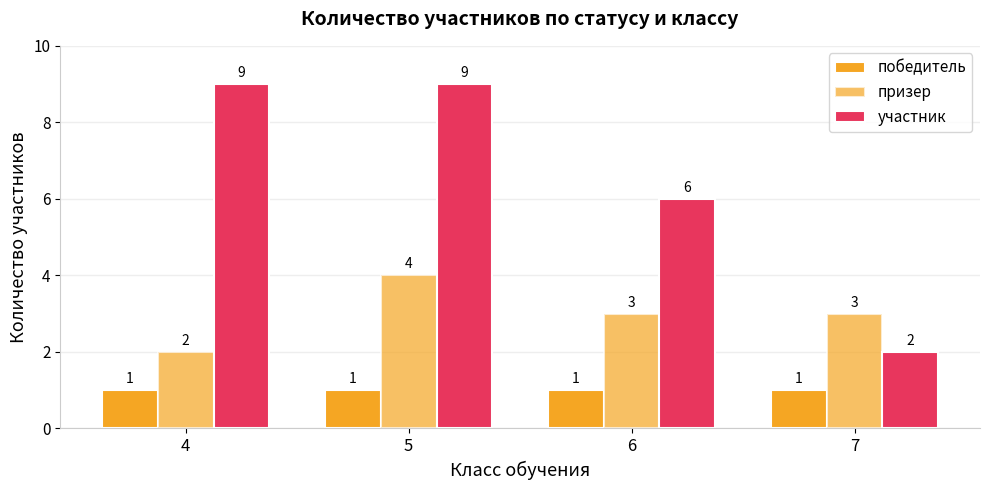

Are the bars grouped side by side (vs. stacked)?

Yes